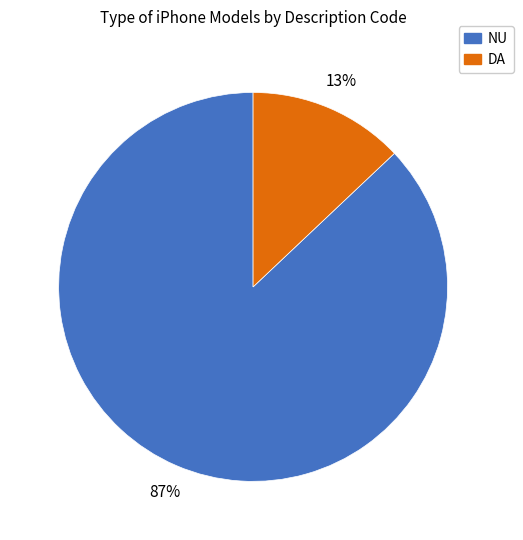

Which category has the smallest portion of the pie?

DA